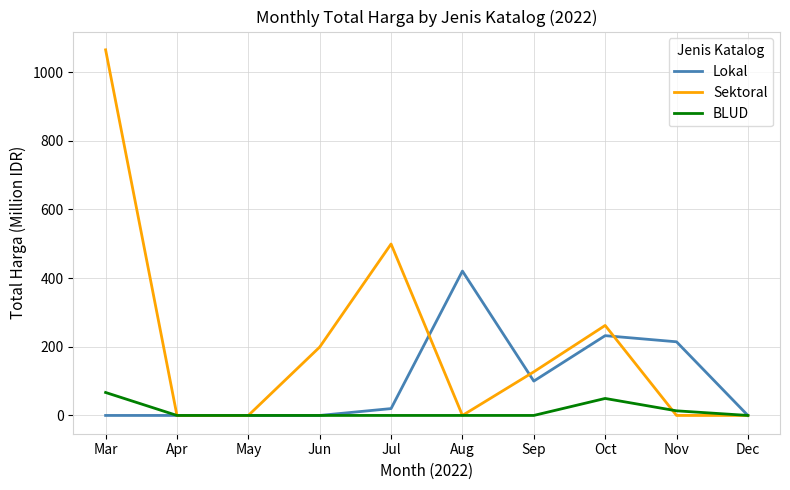

List the series in order of their overall mean, lowest first.

BLUD, Lokal, Sektoral